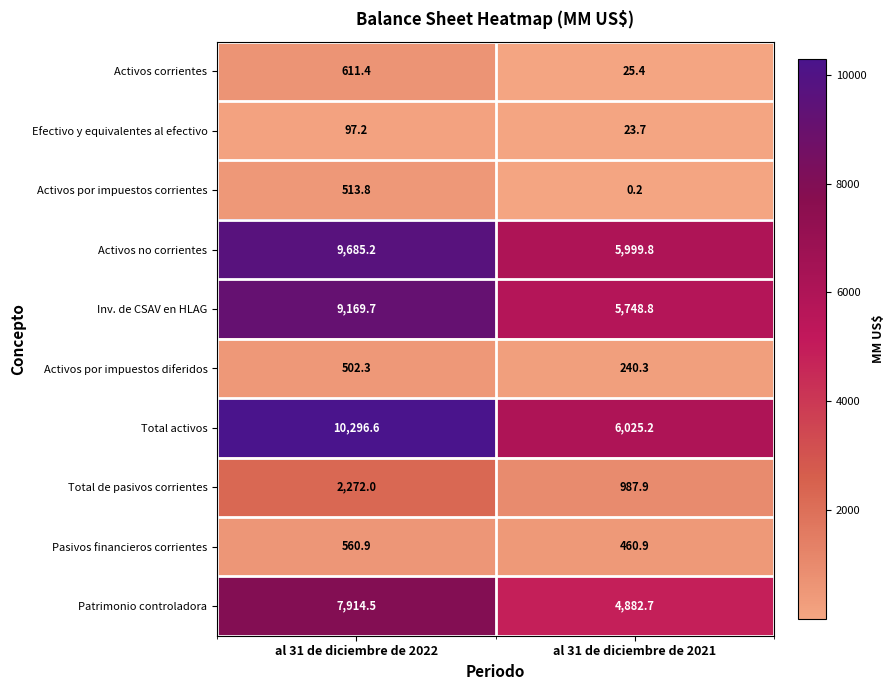

Reading left to right, transcribe all the data shown in this chart.

Activos corrientes: 611.4	25.4
Efectivo y equivalentes al efectivo: 97.2	23.7
Activos por impuestos corrientes: 513.8	0.2
Activos no corrientes: 9685.2	5999.8
Inv. de CSAV en HLAG: 9169.7	5748.8
Activos por impuestos diferidos: 502.3	240.3
Total activos: 10296.6	6025.2
Total de pasivos corrientes: 2272.0	987.9
Pasivos financieros corrientes: 560.9	460.9
Patrimonio controladora: 7914.5	4882.7